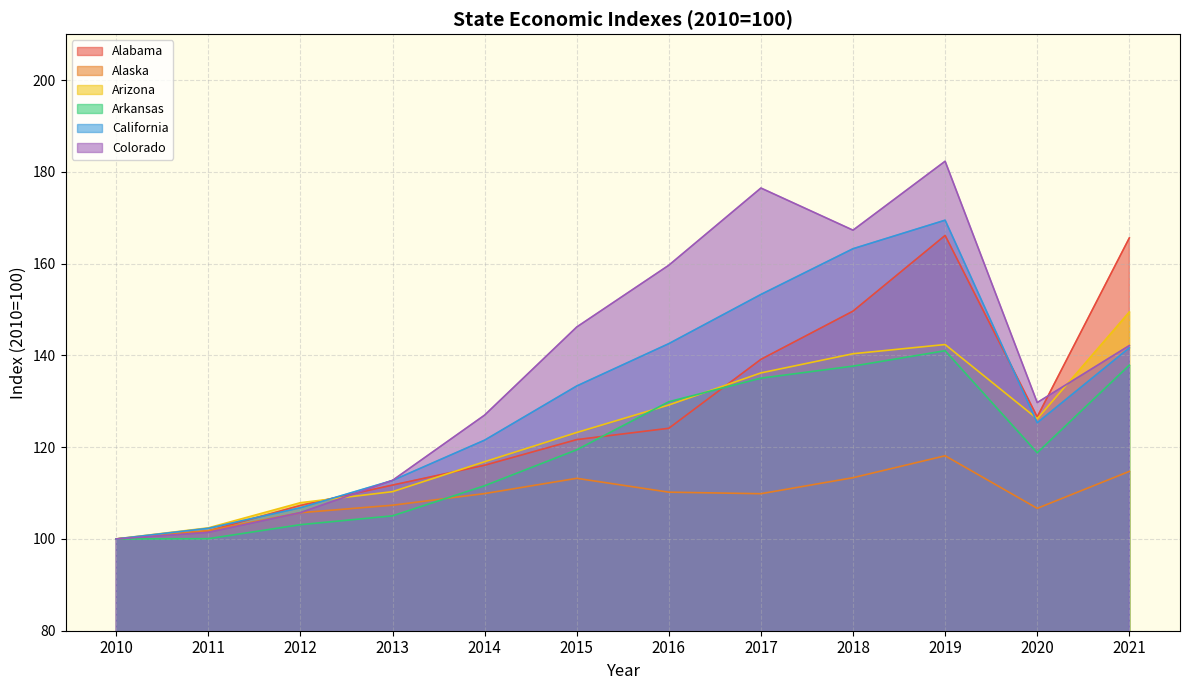

What is the average value of the Arizona series?

123.7